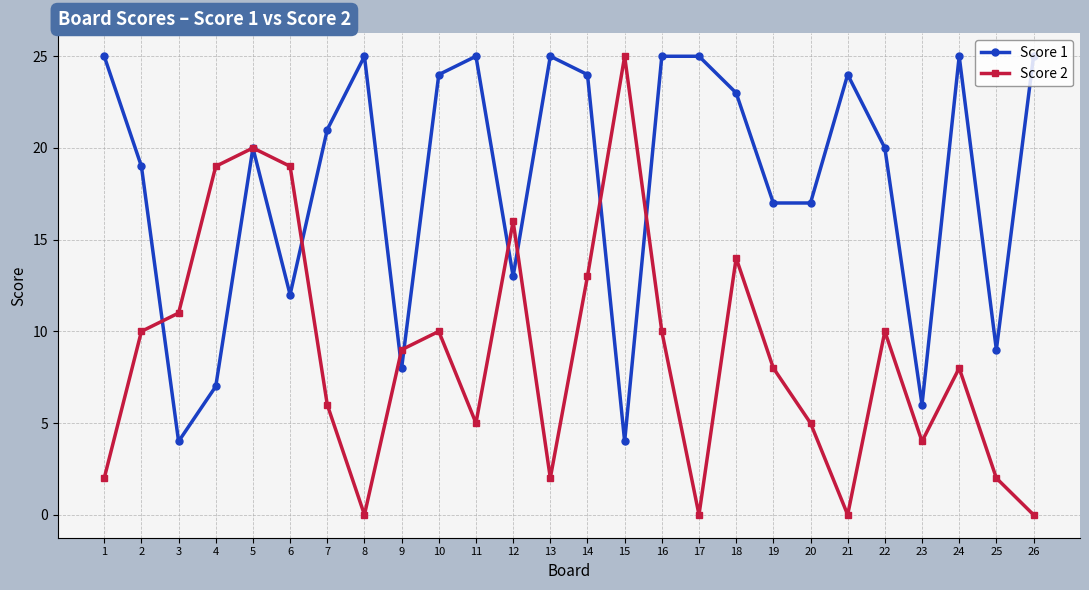

How many interior local valleys does the Score 2 series have?

6